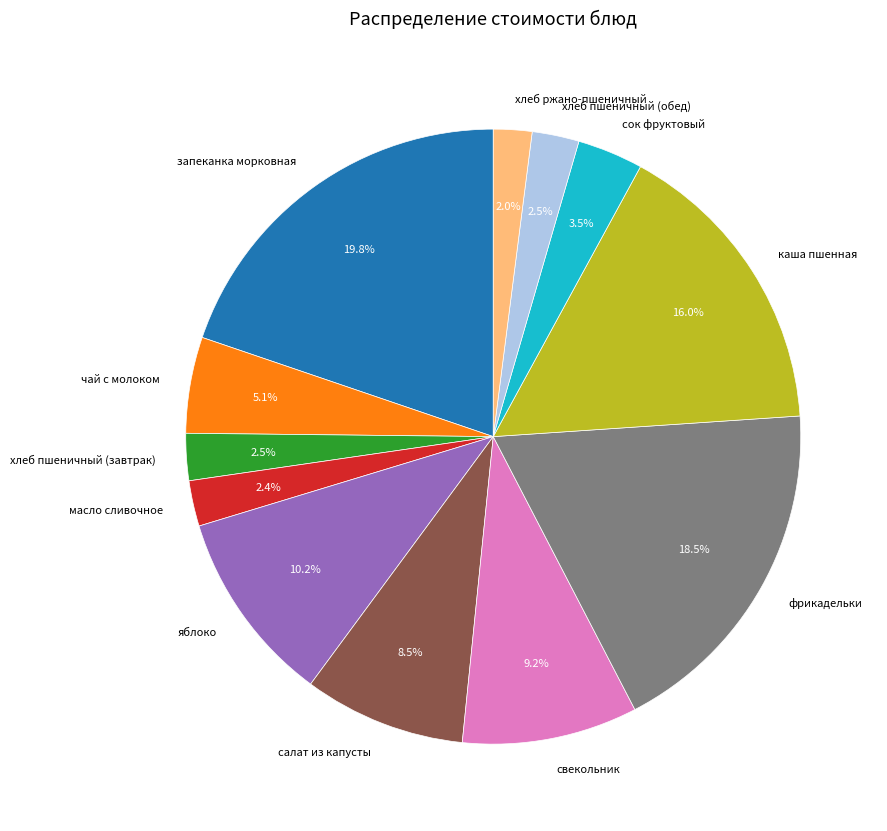

Combined, do запеканка морковная and масло сливочное account for over 50%?

No